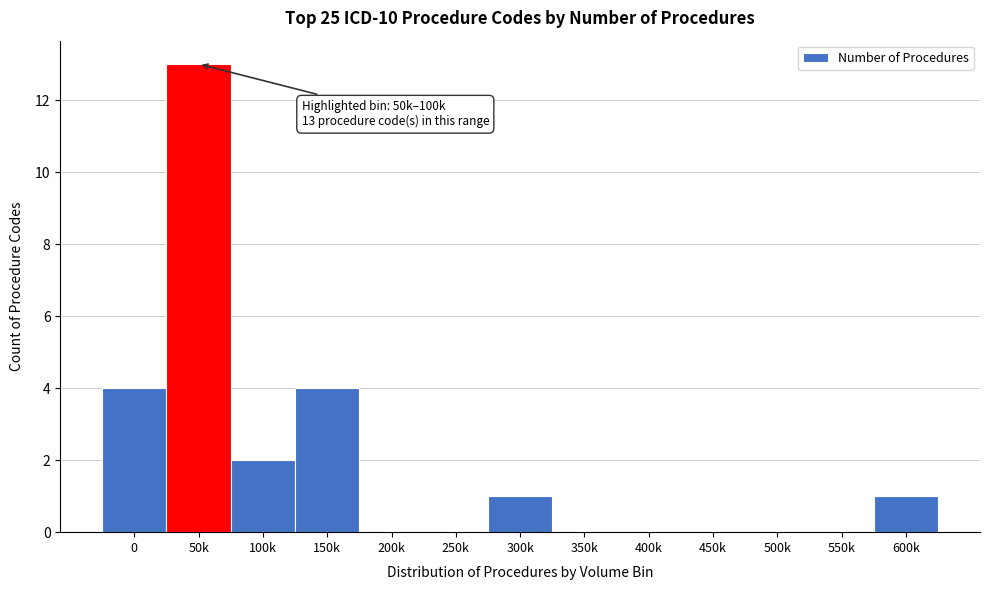

Reading left to right, what are all the values shown in this chart?

0=4	50k=13	100k=2	150k=4	200k=0	250k=0	300k=1	350k=0	400k=0	450k=0	500k=0	550k=0	600k=1